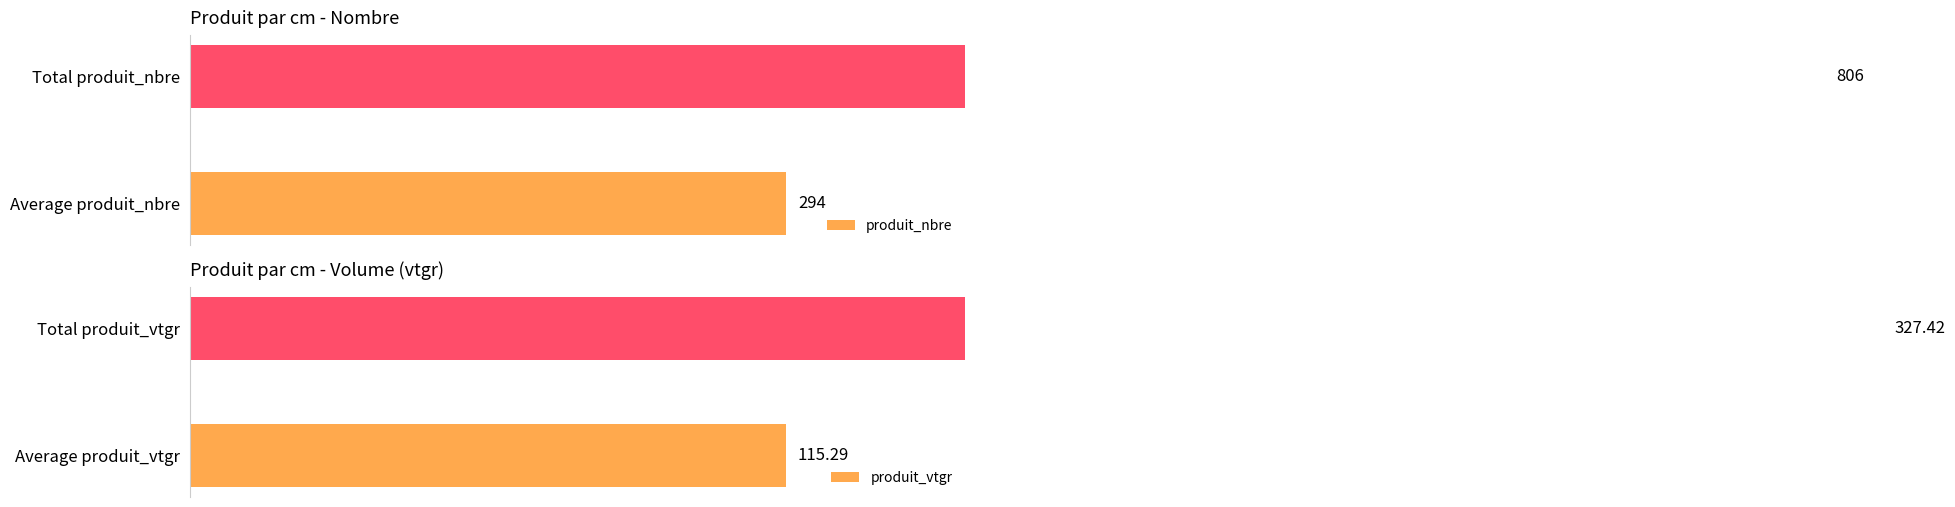

What is the difference between the highest and lowest values at 50?

478.6